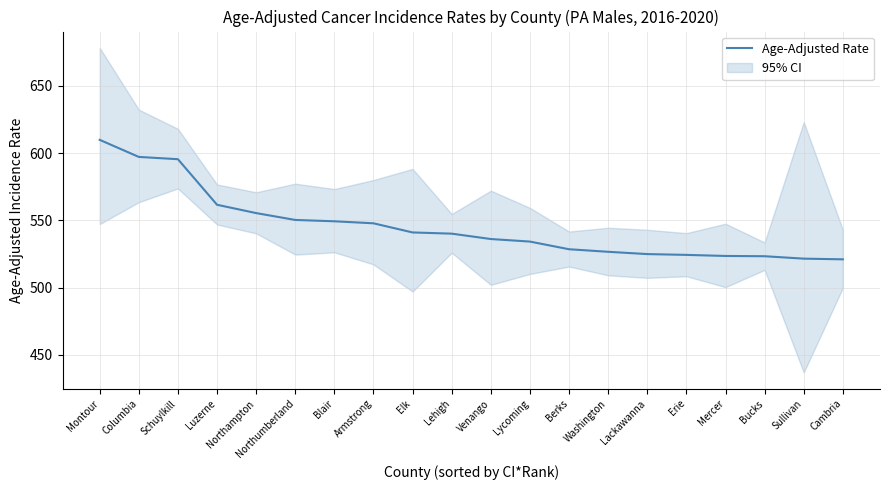

What is the label of the 20th point from the left?

Cambria